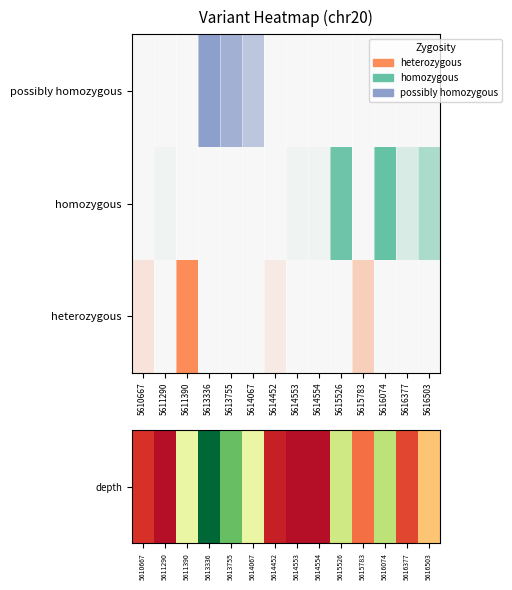

Between 5616074 and 5614067, which is larger?

5616074